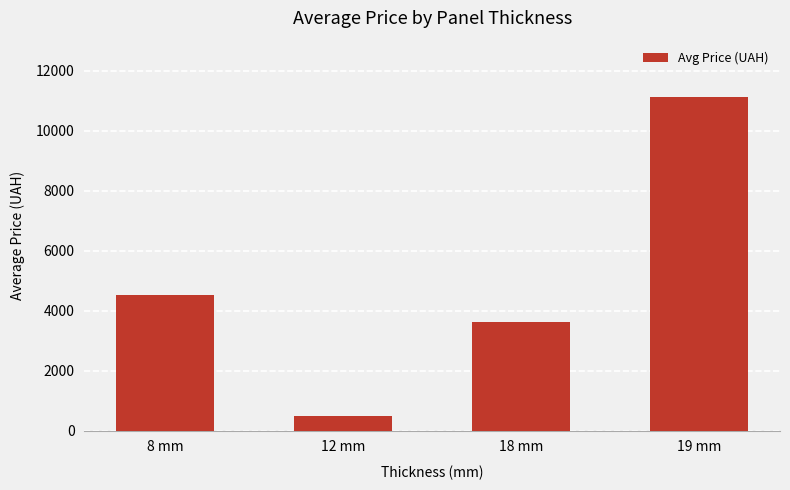

List the labels in order of value, largest first.

19 mm, 8 mm, 18 mm, 12 mm